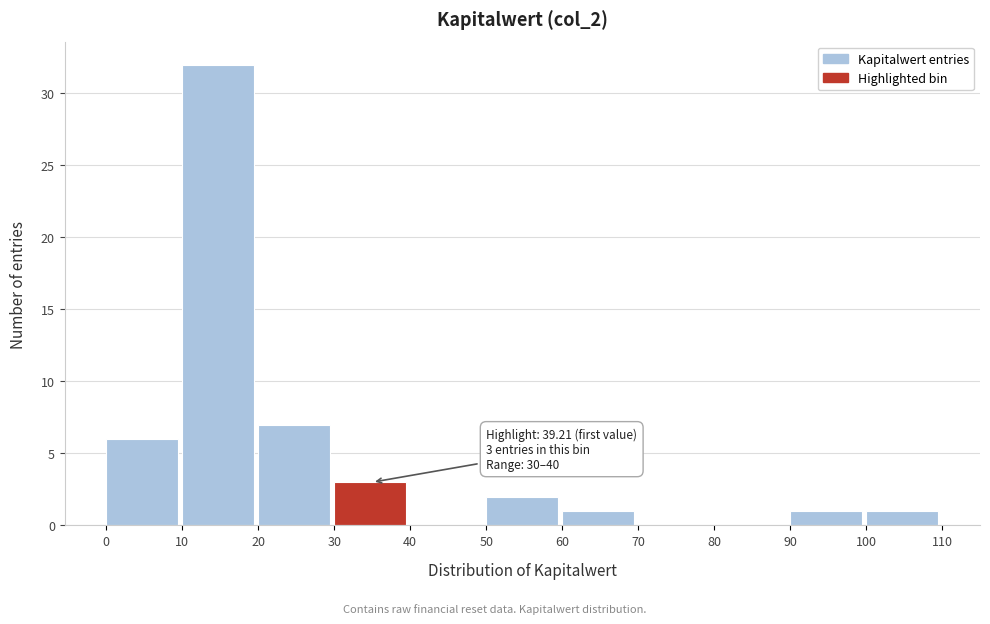

Which range on the x-axis has the tallest bar?

10 to 20